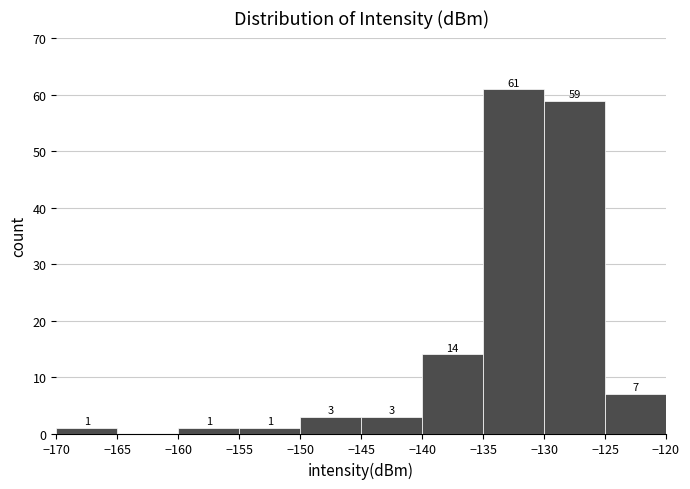

Over which range of the x-axis is the bar tallest?

-135 to -130